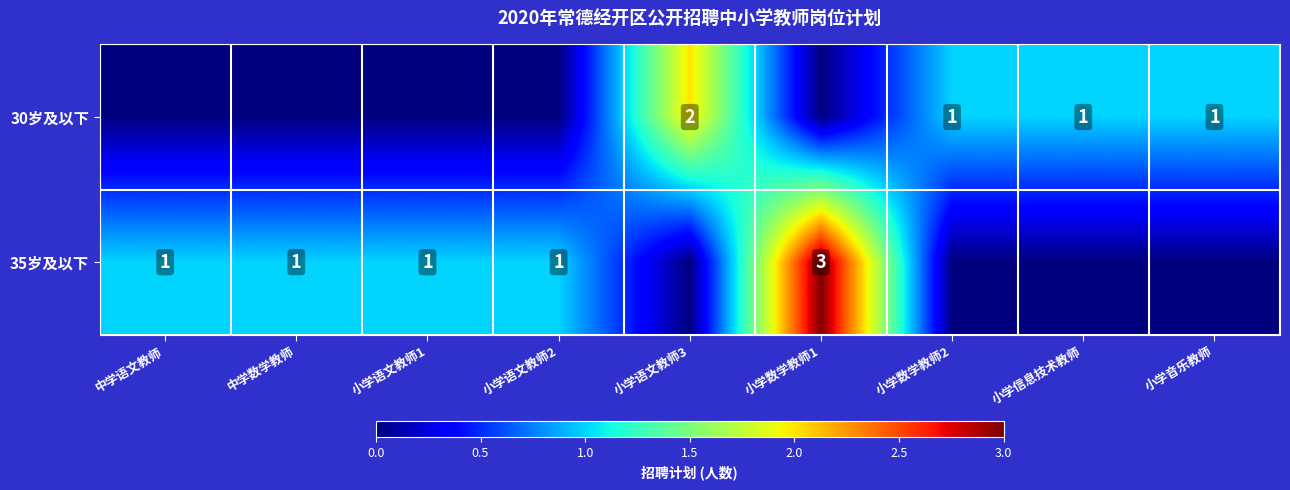

Between 小学音乐教师 and 中学数学教师, which is larger?

小学音乐教师